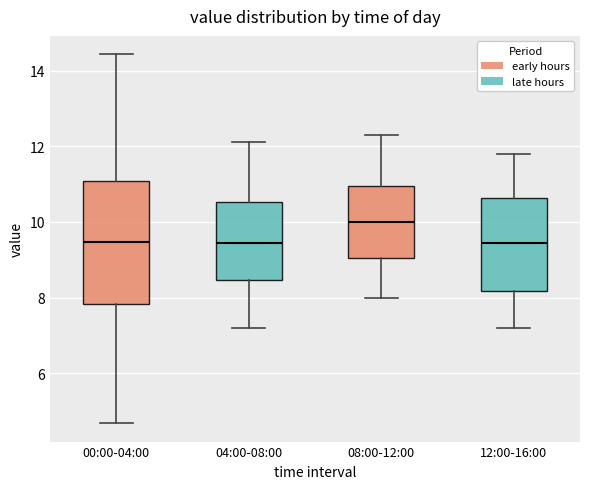

Reading left to right, transcribe this box plot: for each box, give where its median line is, the range the box spans, and where its two whiskers end, as read against the y-axis. The values are not printed on the chart, so give them approximately, as read against the axis.

00:00-04:00: median 9.4, box 7.8 to 11.0, whiskers 4.6 to 14.4
04:00-08:00: median 9.4, box 8.4 to 10.6, whiskers 7.2 to 12.2
08:00-12:00: median 10.0, box 9.0 to 11.0, whiskers 8.0 to 12.4
12:00-16:00: median 9.4, box 8.2 to 10.6, whiskers 7.2 to 11.8